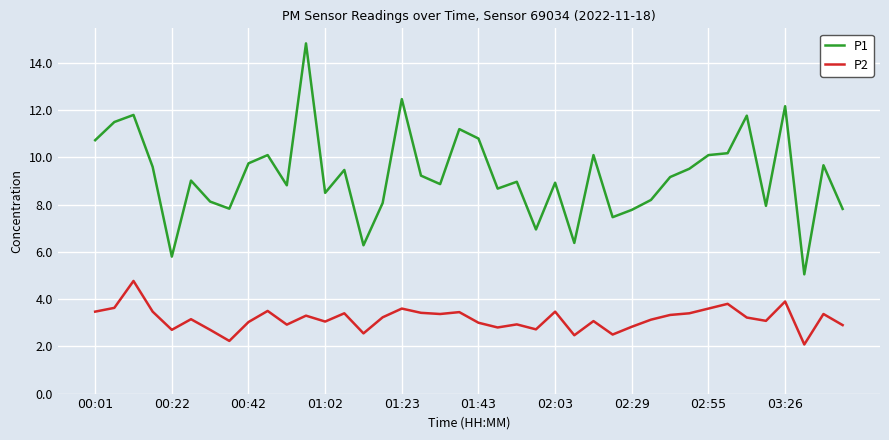

Which series has the largest total across all categories?

P1